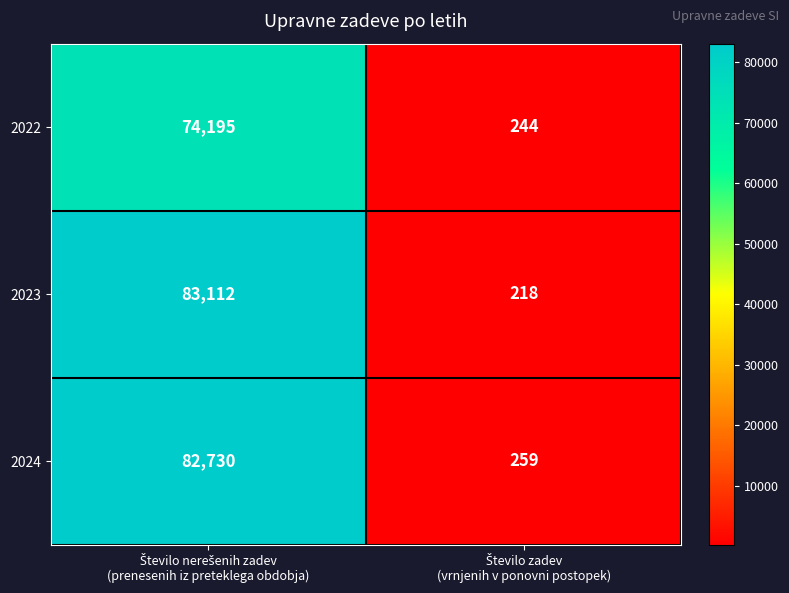

What is the sum of all 2024 values?

82989